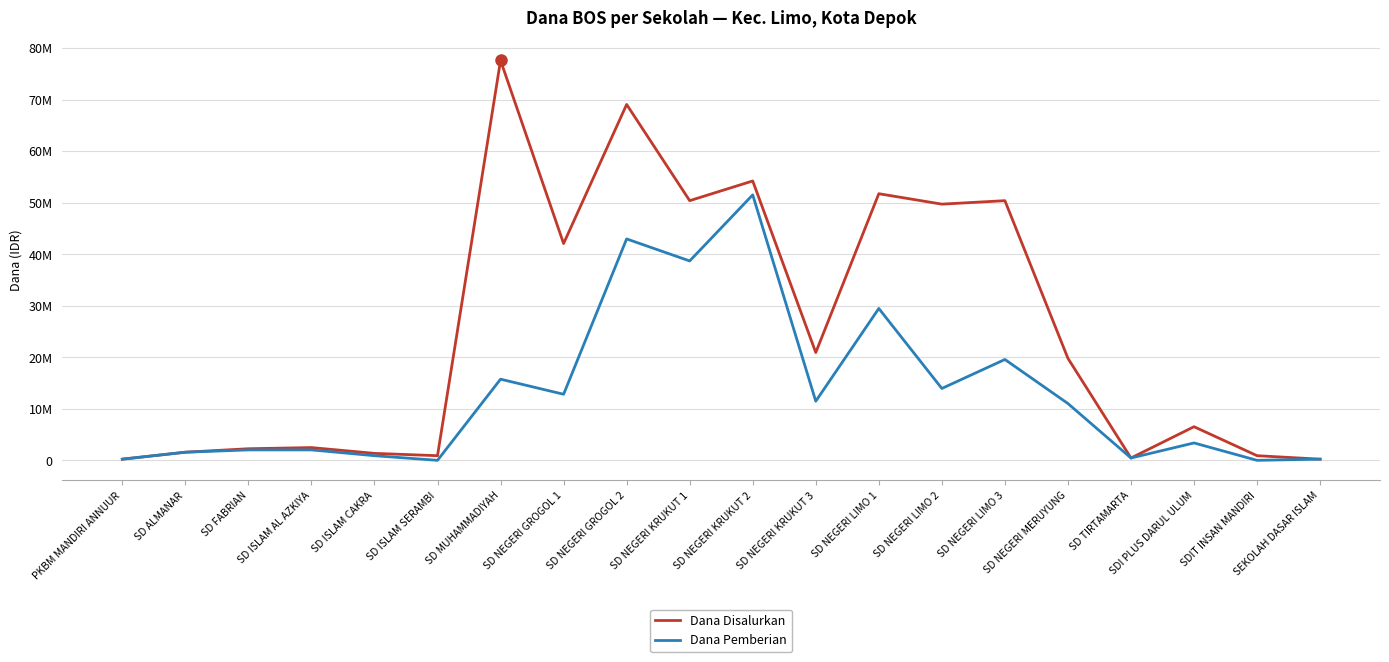

What are all the series names shown in the legend?

Dana Disalurkan, Dana Pemberian